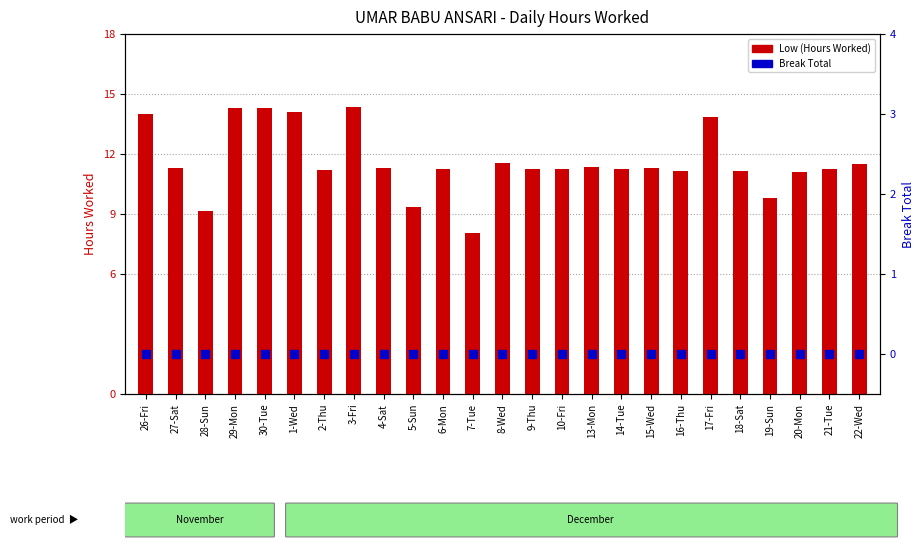

Which series has the largest Y range (max minus min)?

Low (Hours Worked)